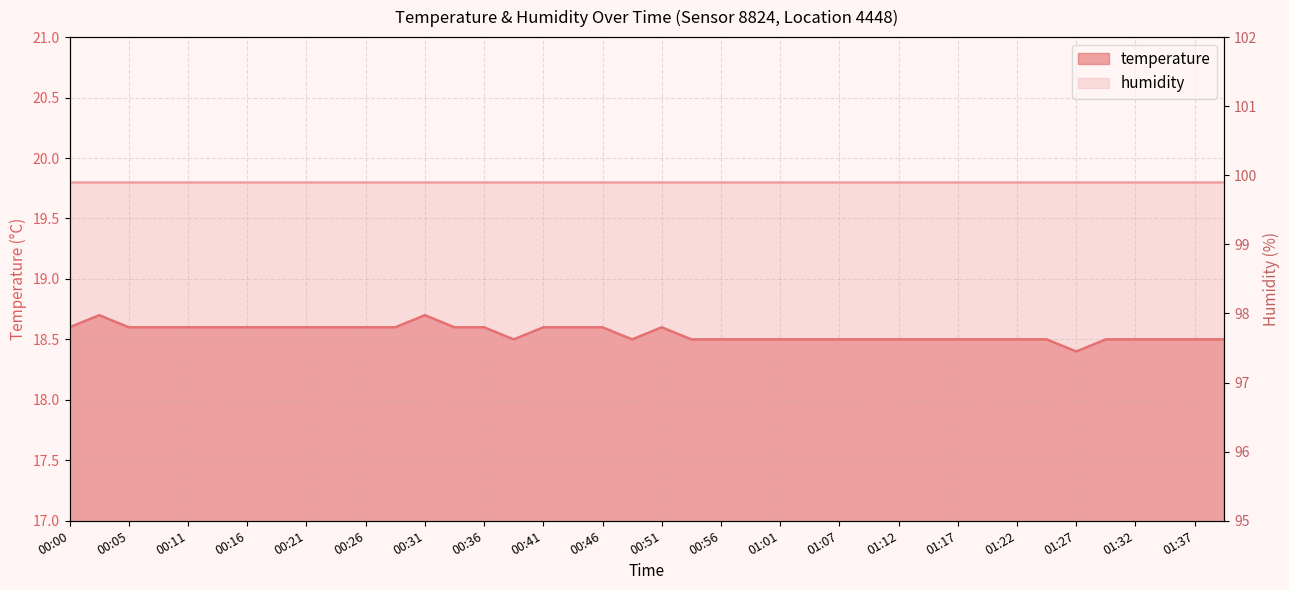

What is the average value?

18.6